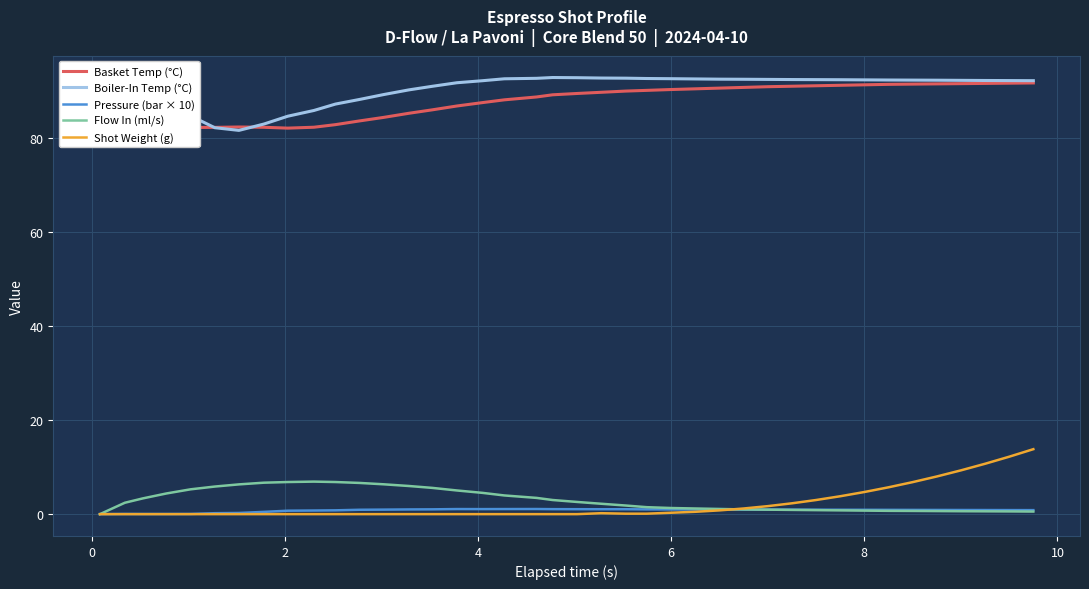

At how many categories does at least one series exceed 39?

40